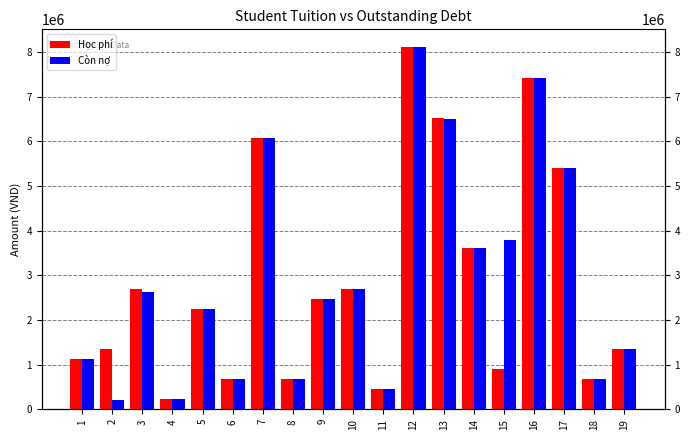

Rank the series at 16 from lowest to highest value.

Học phí, Còn nợ